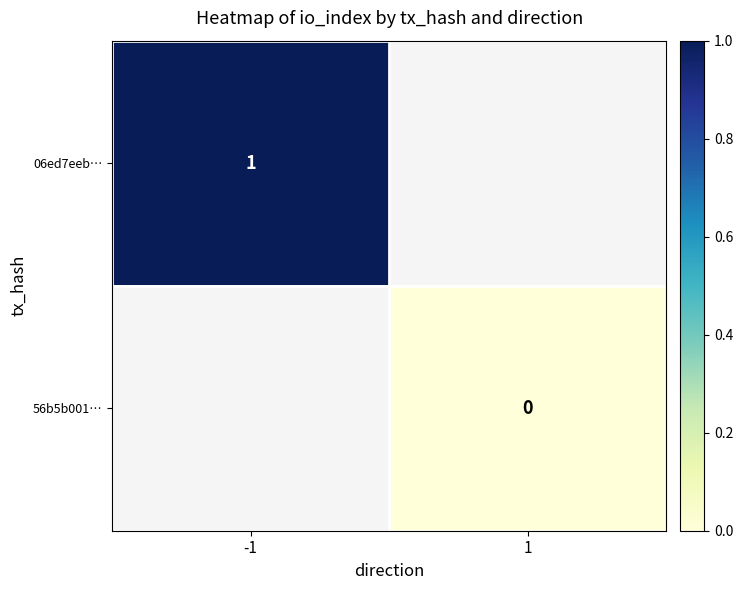

Is it true that 06ed7eeb… equals 0 at -1?

False